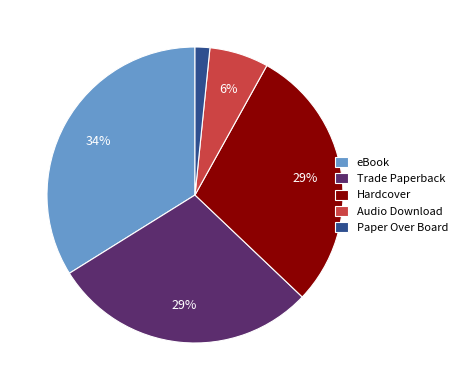

Count the number of slices in the pie.

5